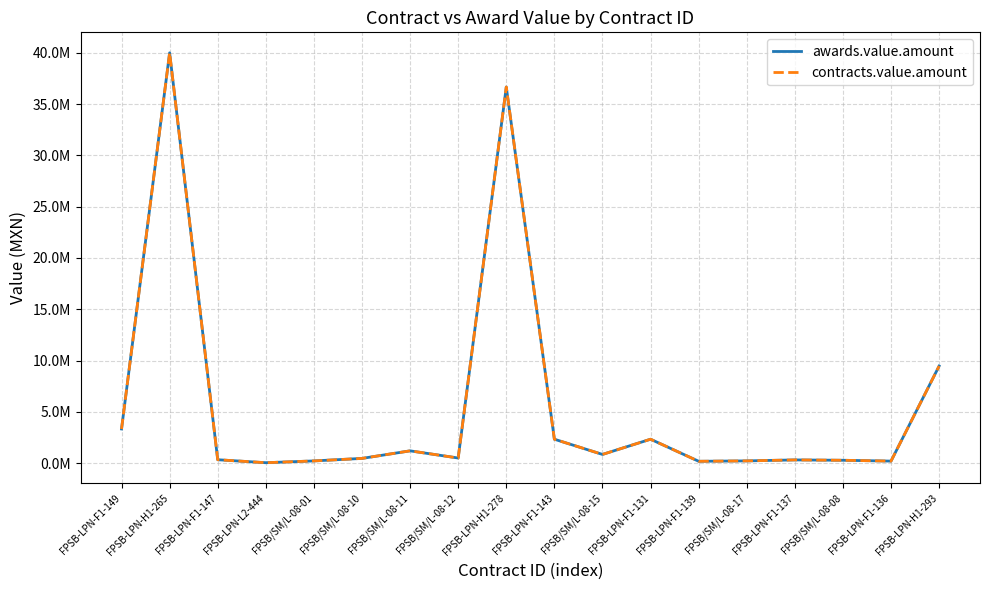

True or false: awards.value.amount and contracts.value.amount cross at least once.

False